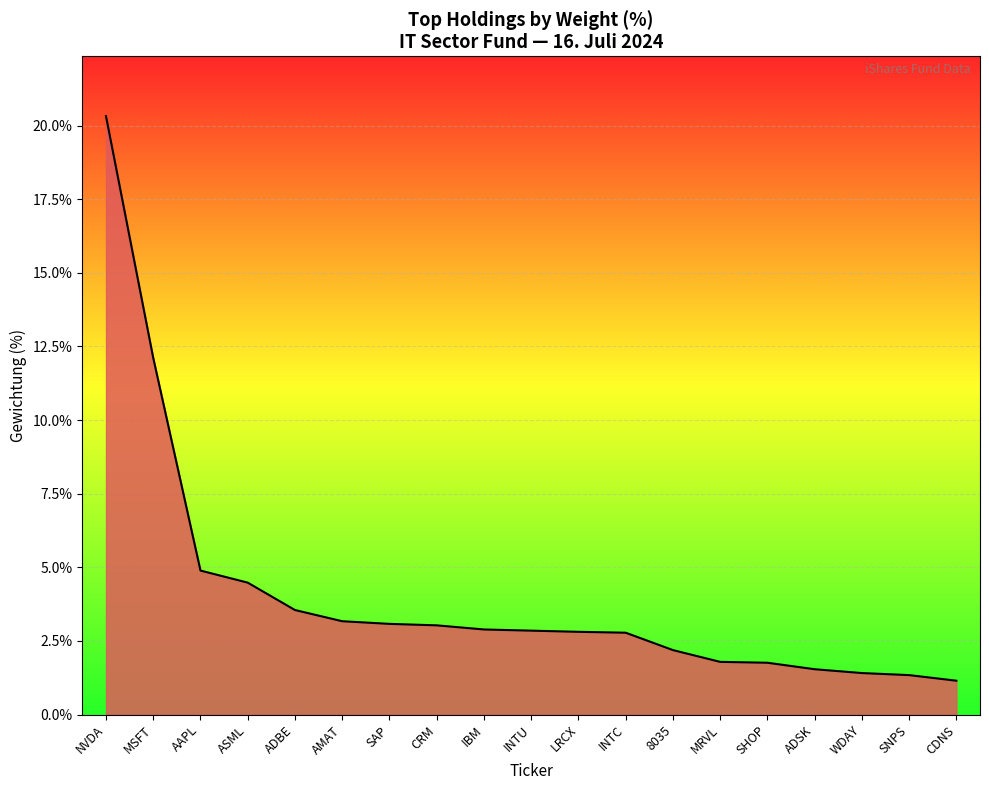

Read the value at MSFT.

12.1